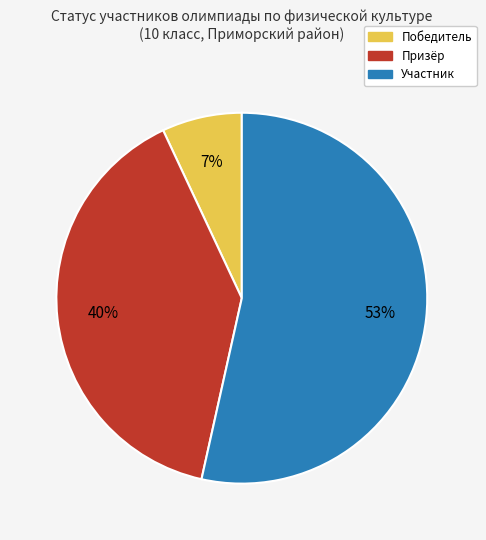

Rank the categories by value from lowest to highest.

Победитель, Призёр, Участник